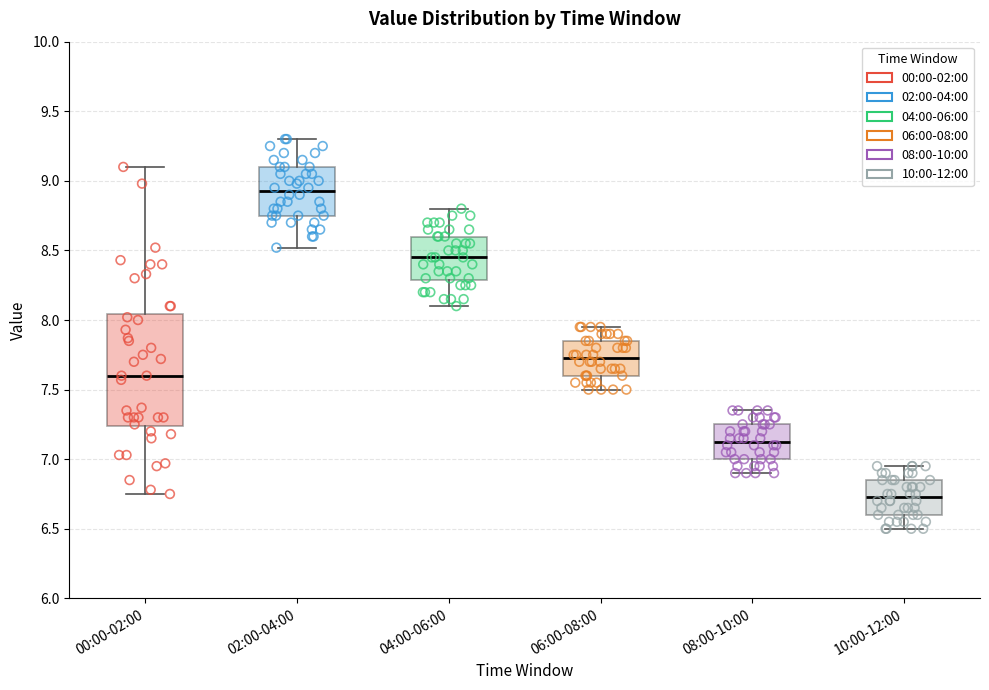

Comparing the boxes themselves (not the whiskers), which one is the tallest?

00:00-02:00